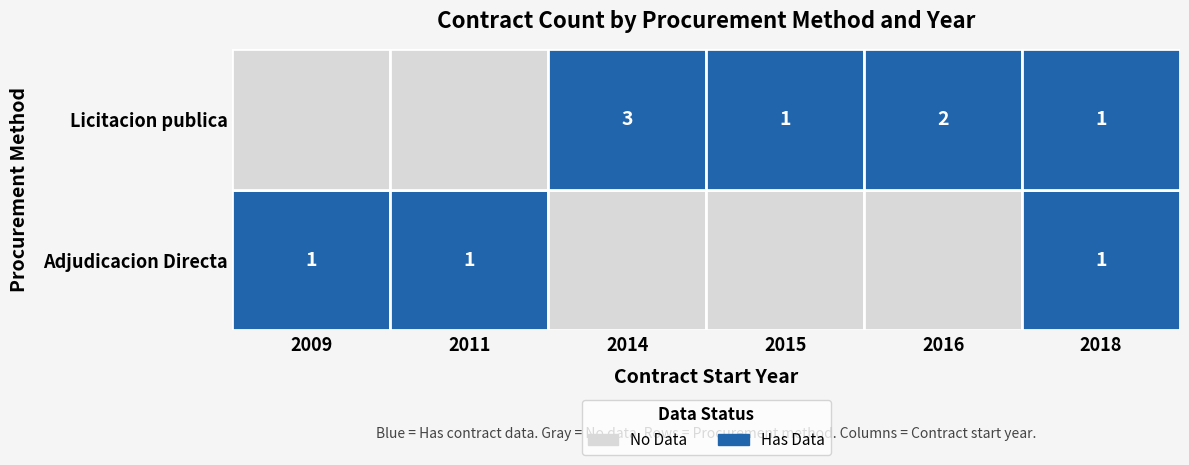

Rank the series at 2011 from highest to lowest value.

Licitacion publica, Adjudicacion Directa